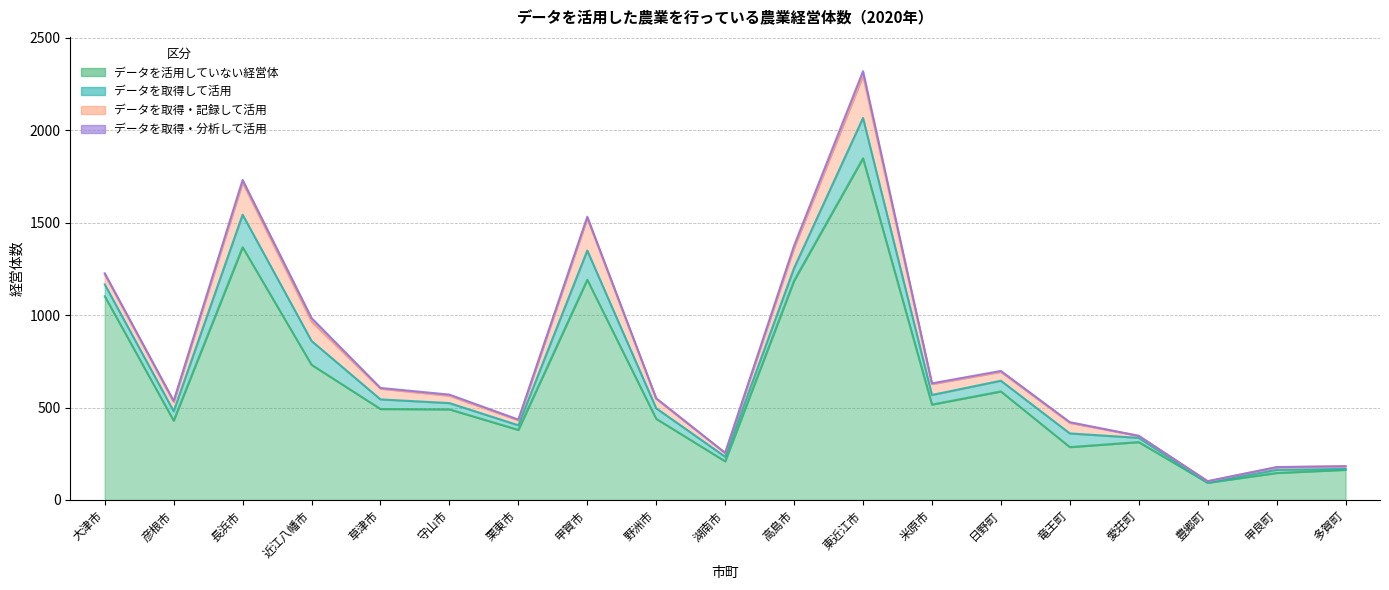

Is it true that データを取得・記録して活用 equals 327 at 東近江市?

False